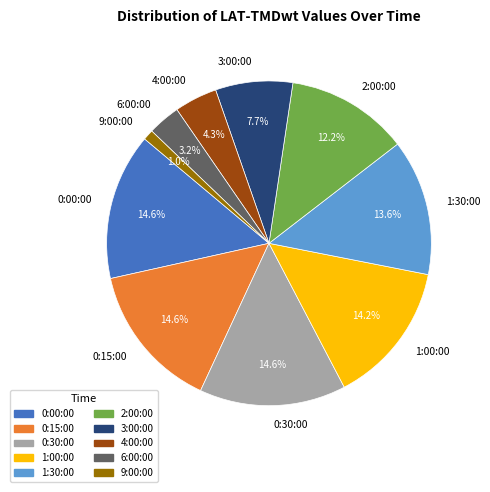

To the nearest percent, what is the combined percentage of 4:00:00 and 3:00:00?

12%